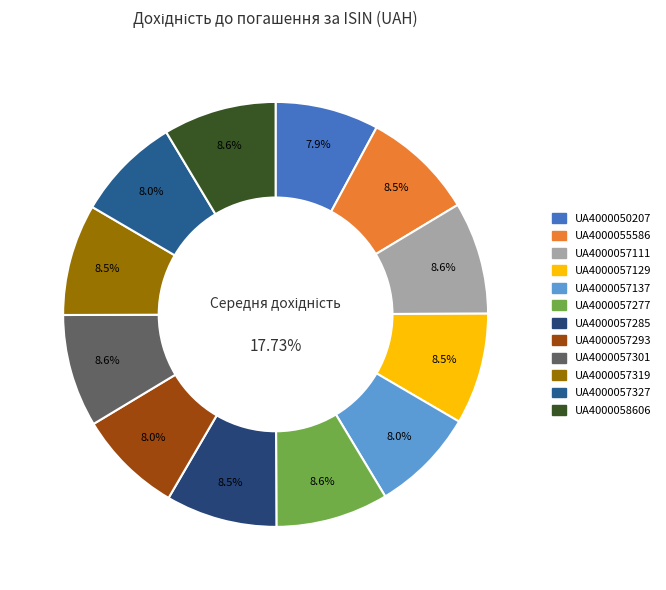

To the nearest percent, what is the combined percentage of UA4000058606 and UA4000057327?

17%